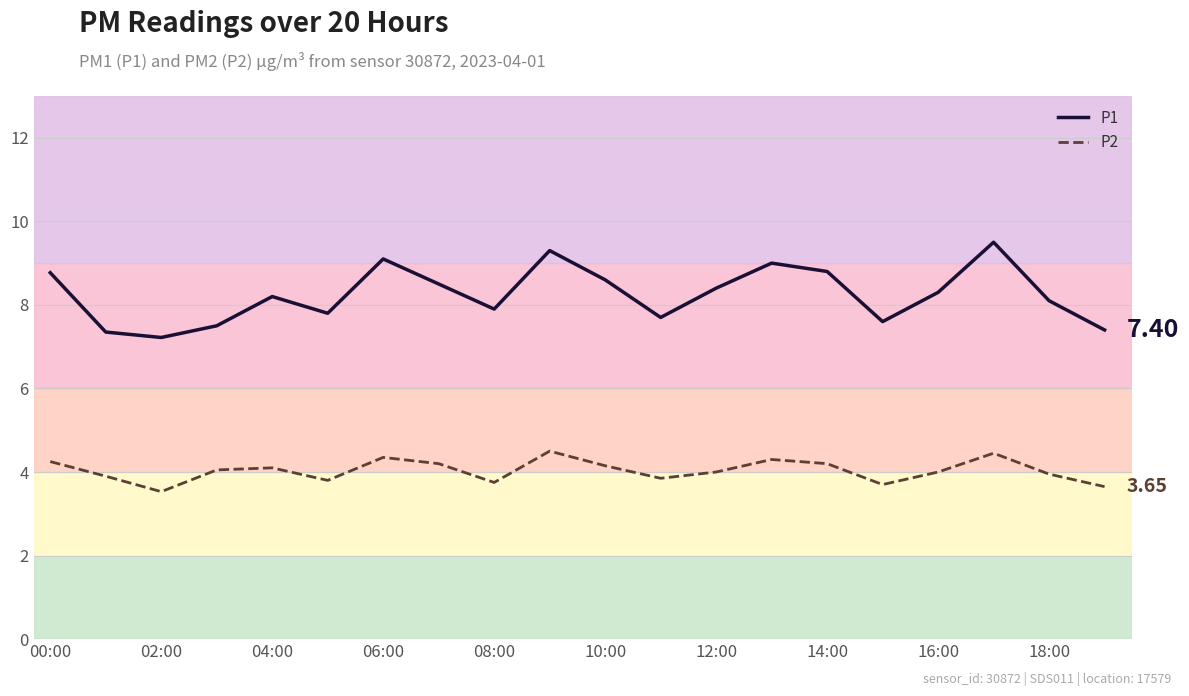

Reading left to right, what are all the values shown in this chart?

P1: 8.8	7.3	7.2	7.5	8.2	7.8	9.1	8.5	7.9	9.3	8.6	7.7	8.4	9.0	8.8	7.6	8.3	9.5	8.1	7.4
P2: 4.2	3.9	3.5	4.0	4.1	3.8	4.3	4.2	3.8	4.5	4.2	3.9	4.0	4.3	4.2	3.7	4.0	4.5	4.0	3.6